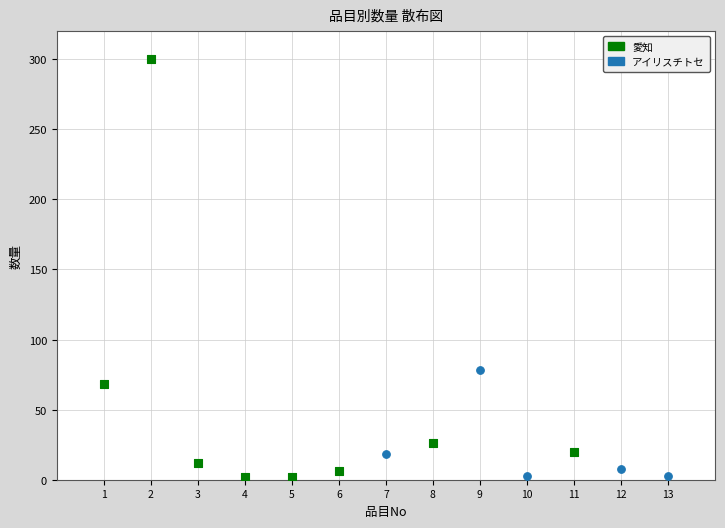

Which series has the largest Y range (max minus min)?

愛知